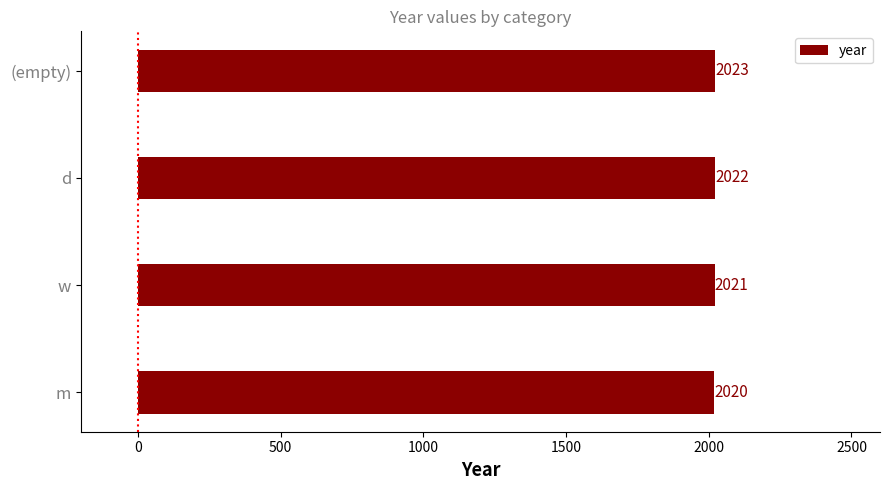

What is the average value?

2022